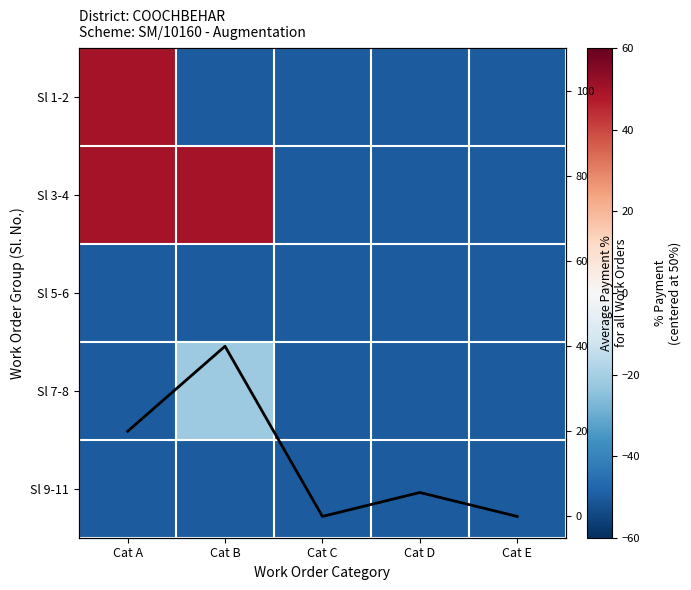

What value does the Sl 5-6 series have at Cat C?

-50.0